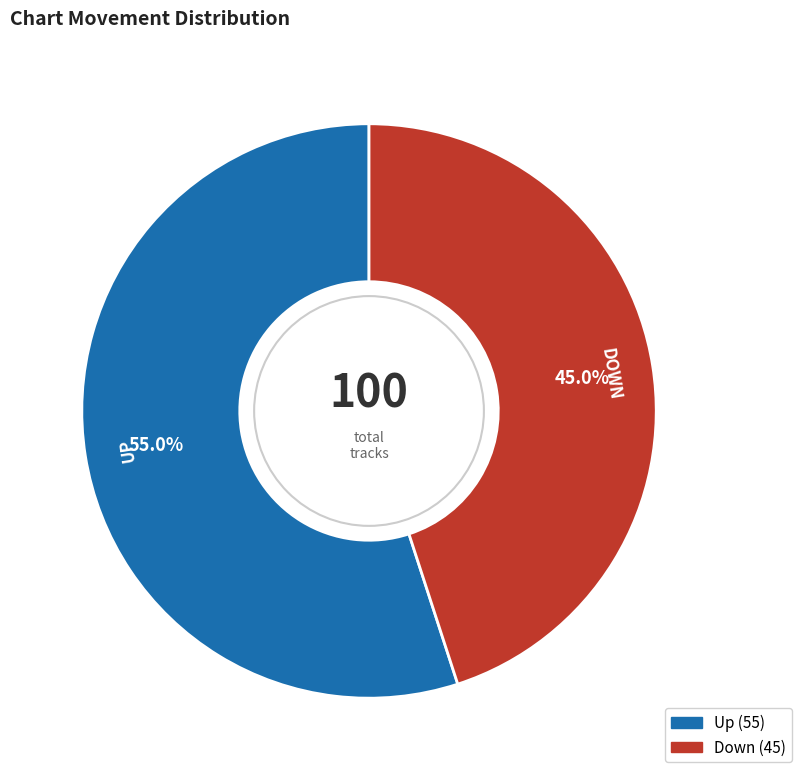

Is there a majority slice in this chart?

Yes